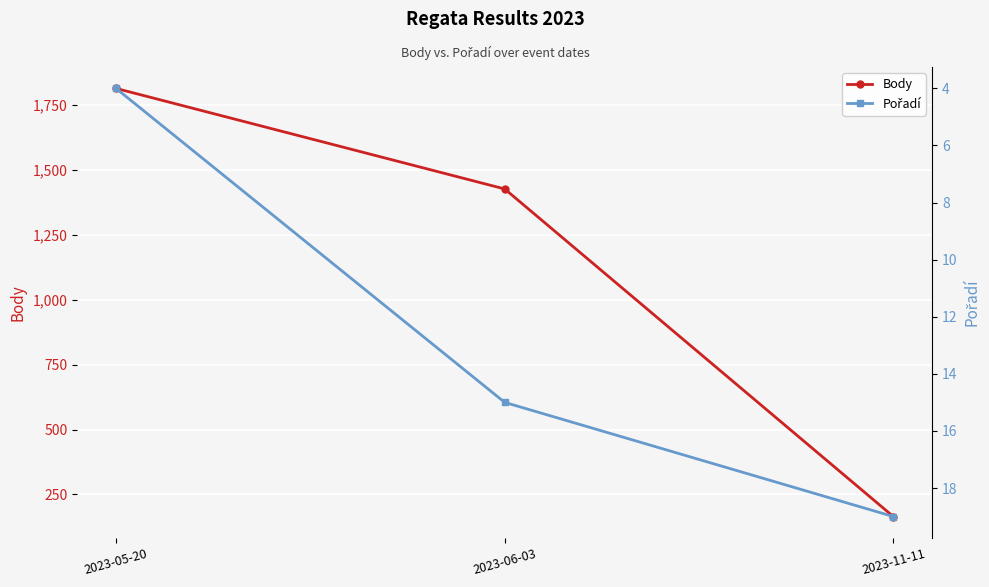

What is the difference between the maximum and minimum values in the Pořadí series?

15